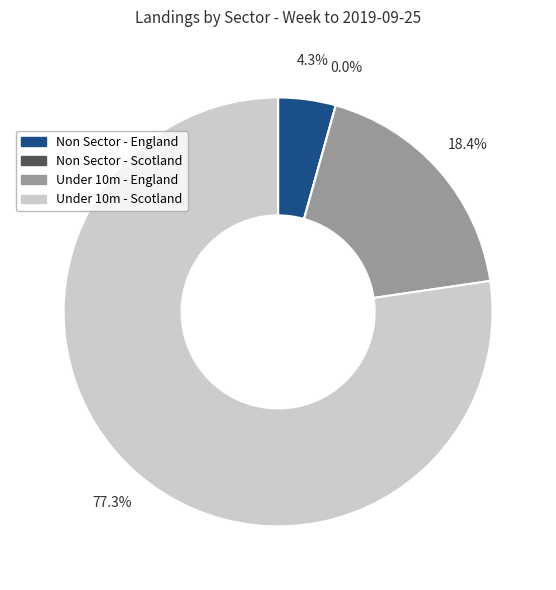

Count the number of slices in the pie.

4